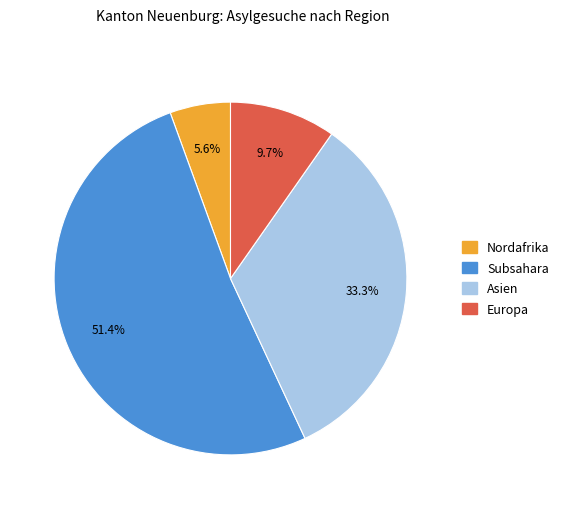

Does any single category account for the majority?

Yes